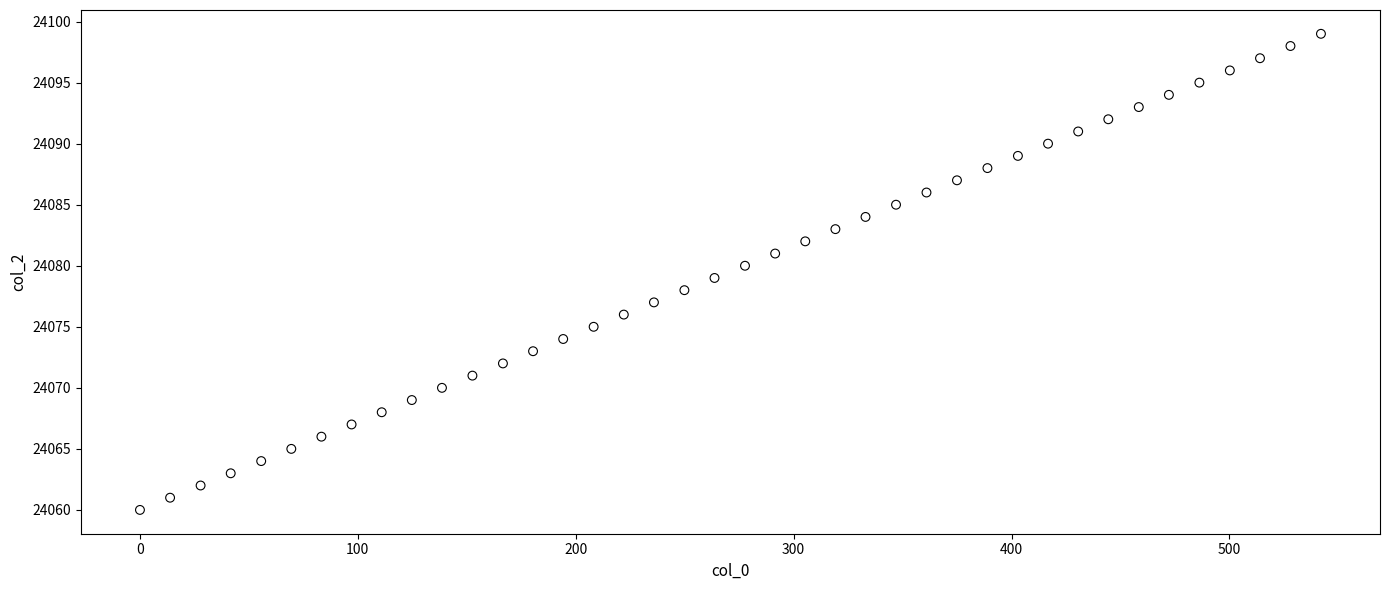

What is the range of Y values (max minus min)?

39